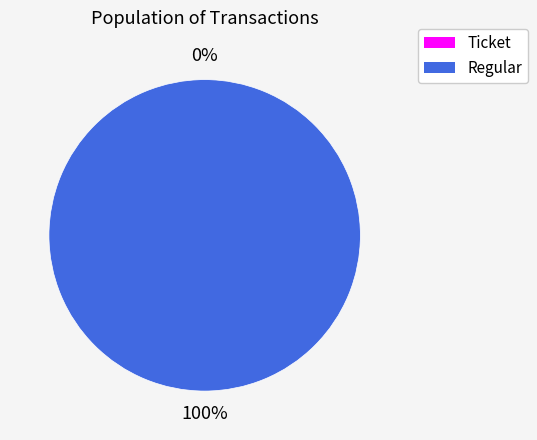

To the nearest percent, what is the difference between the largest and smallest slice percentages?

100%